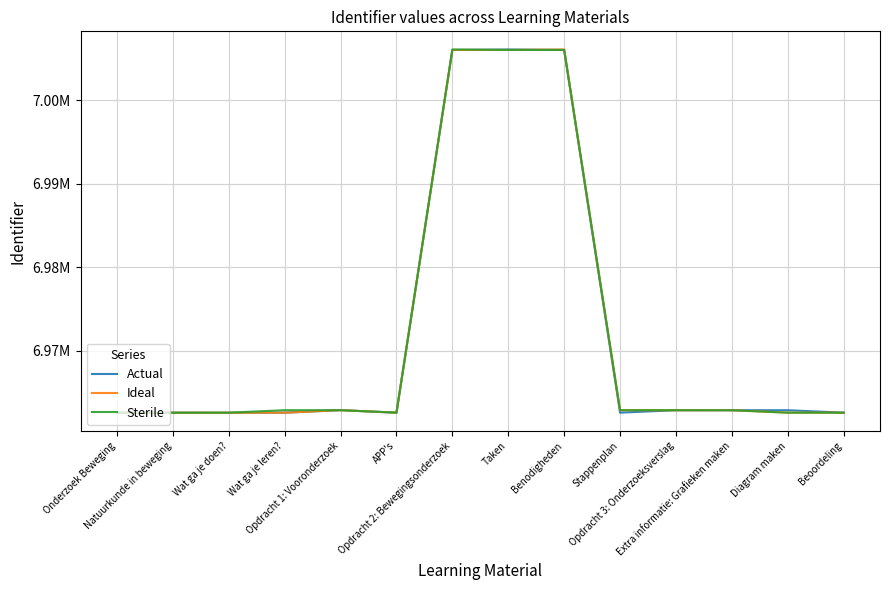

What is the label of the 2nd point from the right?

Diagram maken